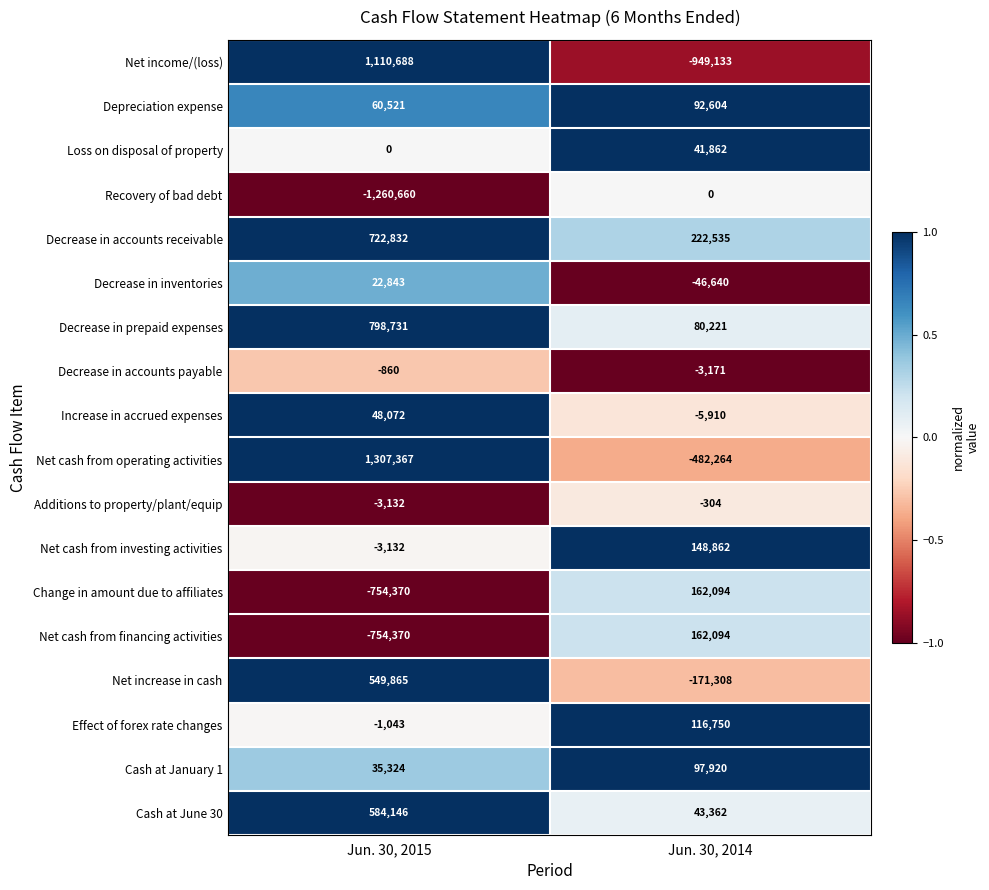

True or false: Cash at June 30 has a value of 43362 at Jun. 30, 2014.

True